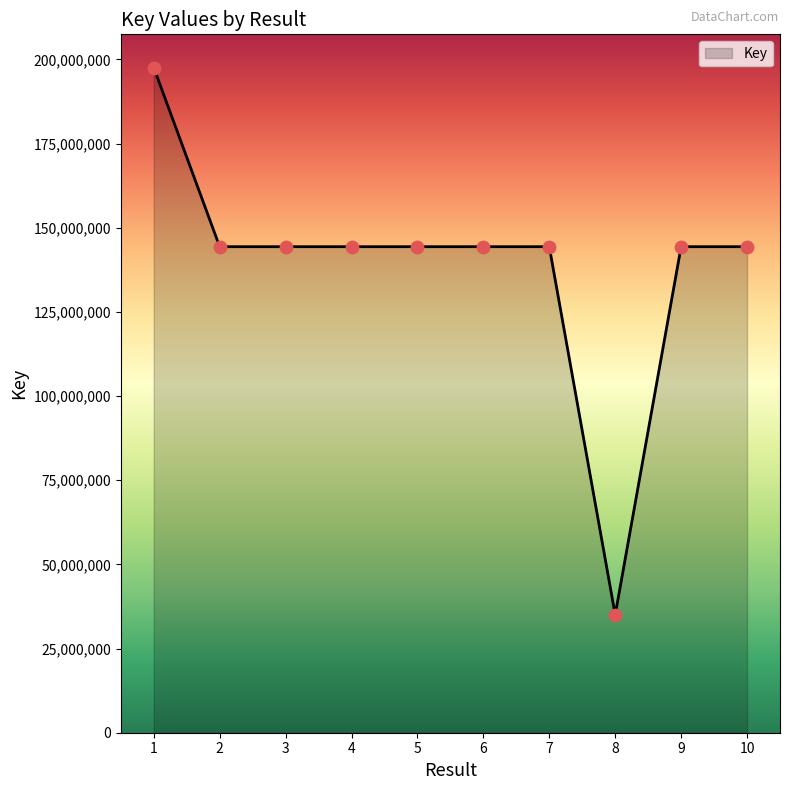

What is the change in value from 5 to 6?

-30